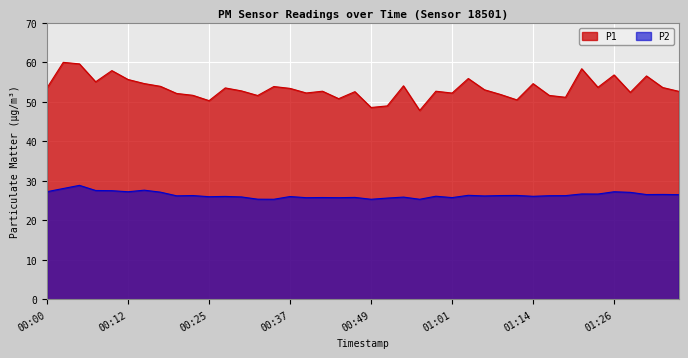

What is the label of the 30th point from the left?

01:11